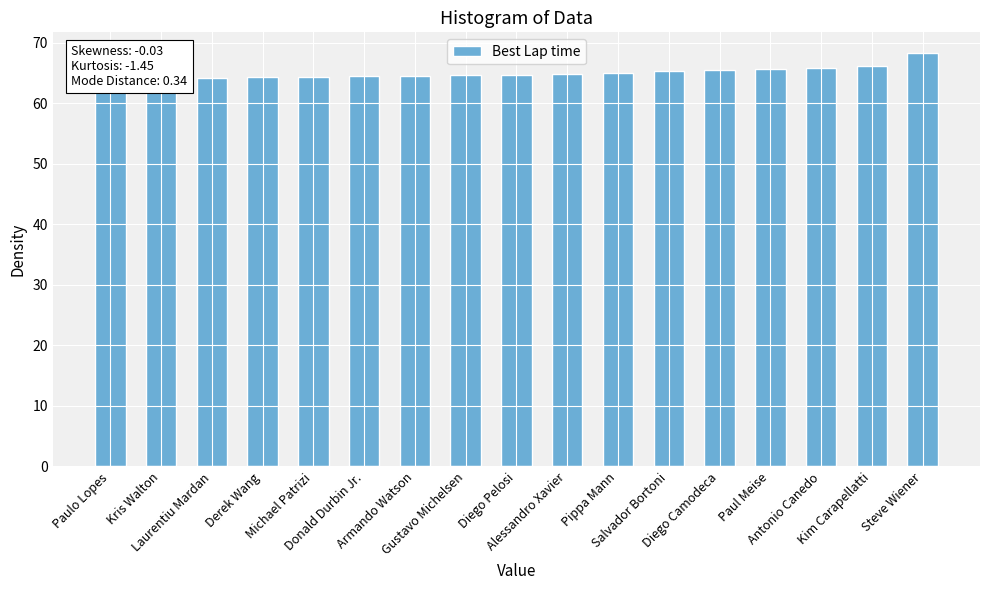

Where is the data nearest to the value 66?

Antonio Canedo